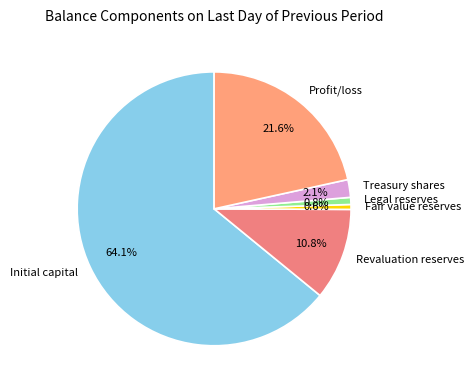

How many segments does this pie chart have?

6